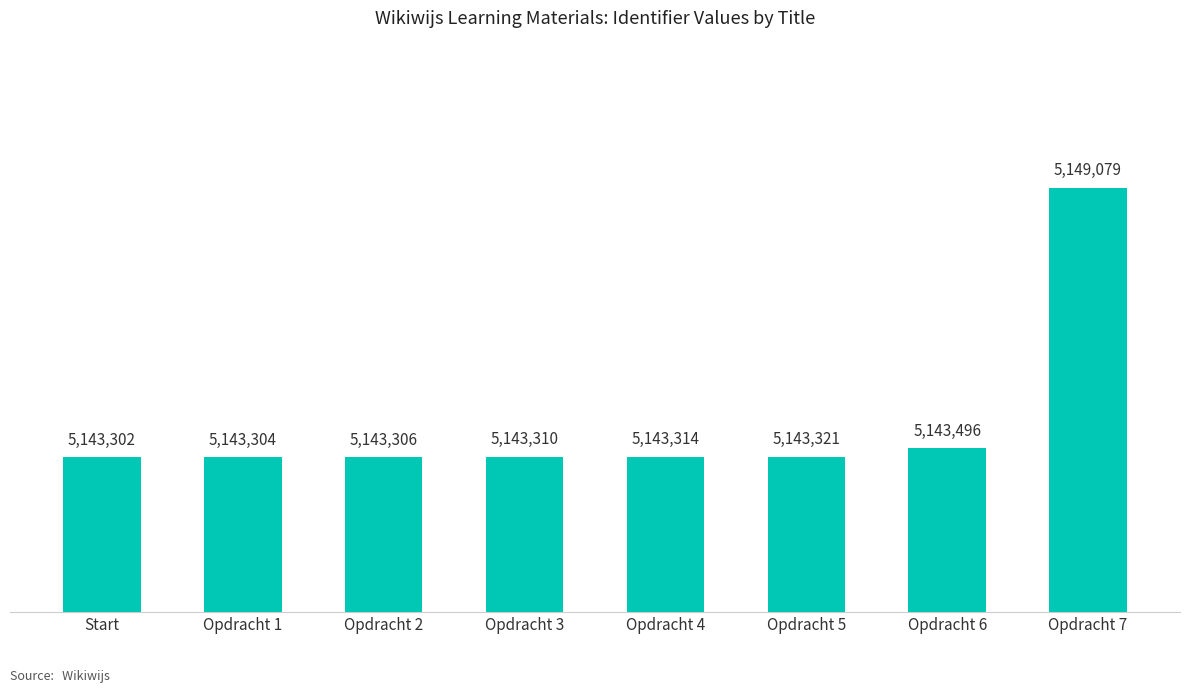

What is the label of the 4th bar from the left?

Opdracht 3